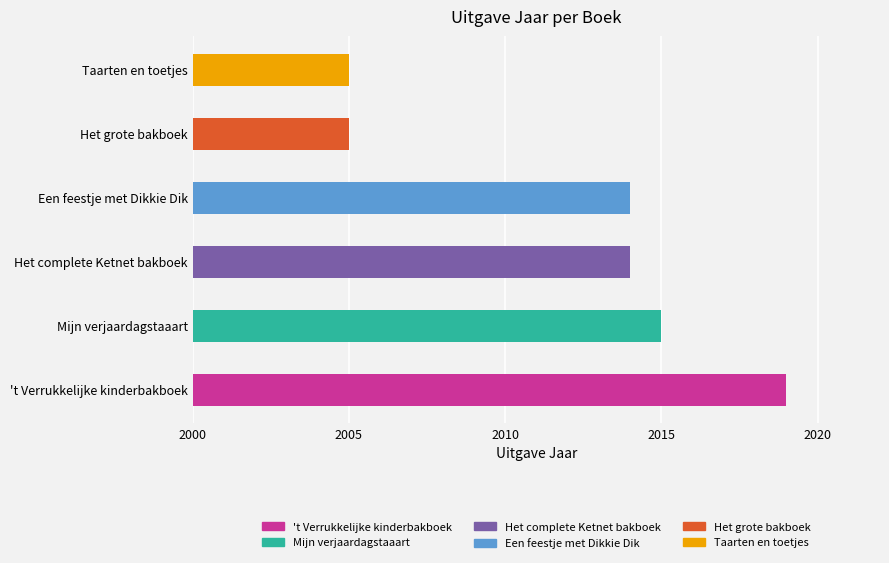

Which has a higher value, Een feestje met Dikkie Dik or Mijn verjaardagstaaart?

Mijn verjaardagstaaart